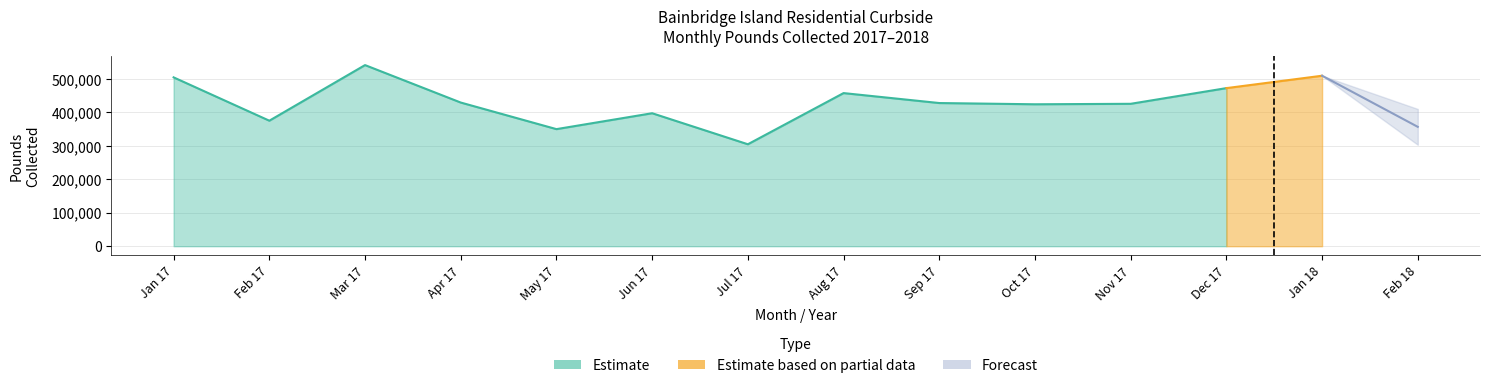

Is it true that CUSTOMERS equals 10752 at Apr 17?

False